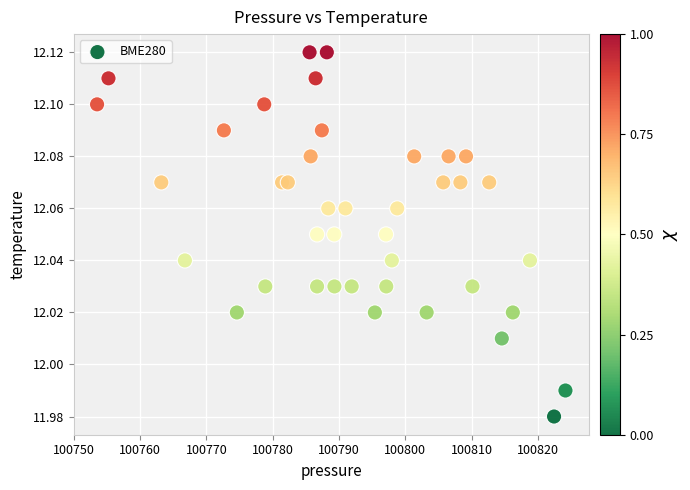

What is the range of X values (max minus min)?

70.7